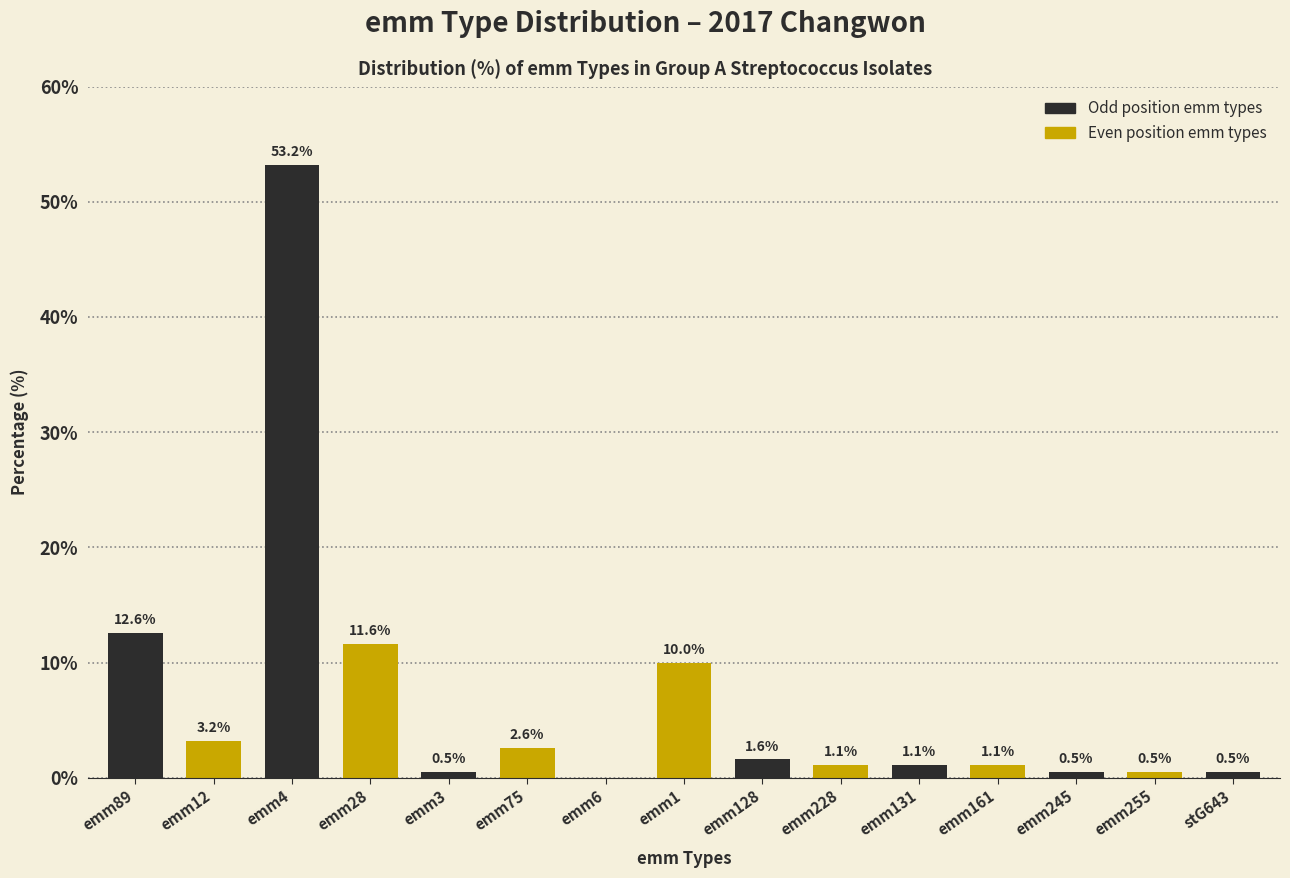

Reading right to left, list all the values displayed in this chart.

stG643=0.5	emm255=0.5	emm245=0.5	emm161=1.1	emm131=1.1	emm228=1.1	emm128=1.6	emm1=10.0	emm6=0.0	emm75=2.6	emm3=0.5	emm28=11.6	emm4=53.2	emm12=3.2	emm89=12.6